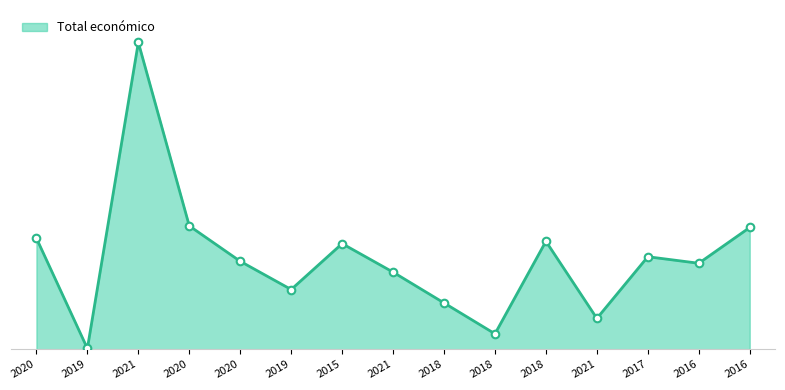

Between 2020 and 2019, which is larger?

2020